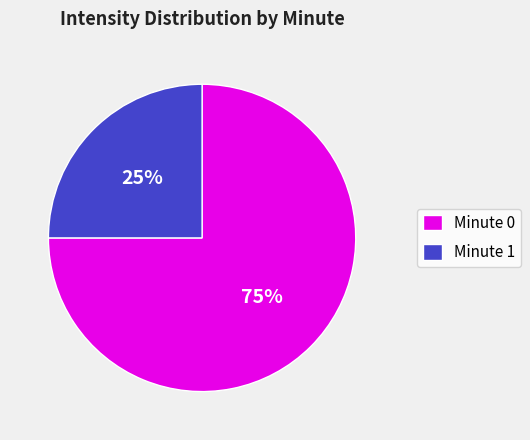

Which has a higher value, Minute 0 or Minute 1?

Minute 0